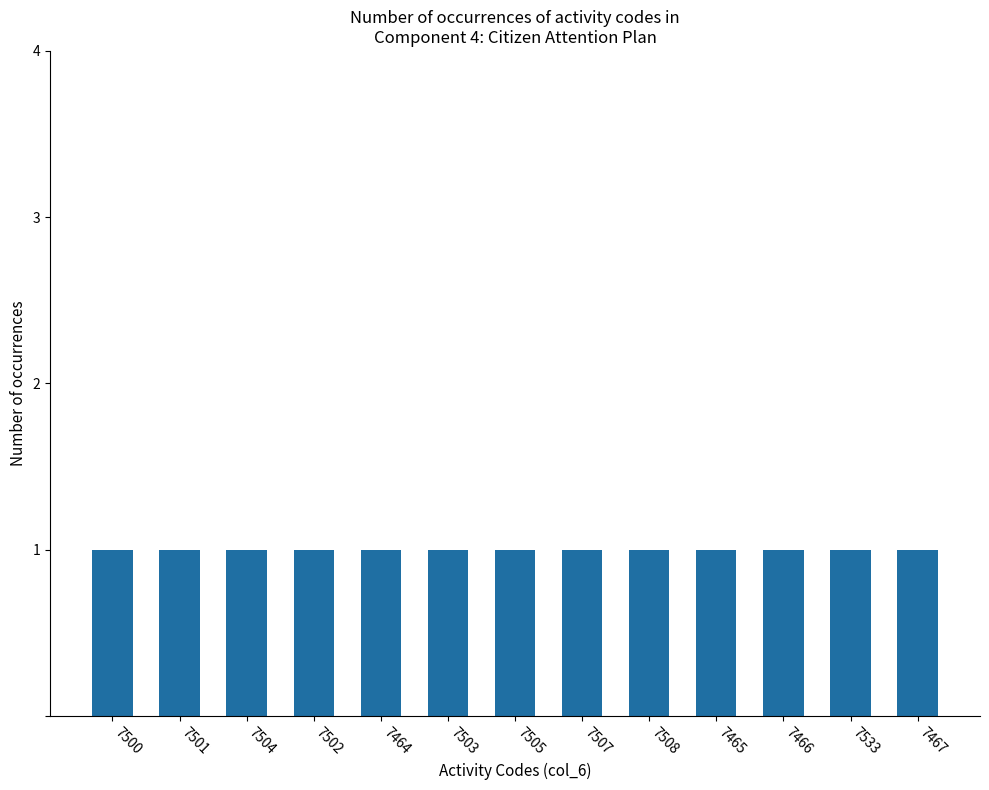

True or false: the data shows 7465 at 7465.

True